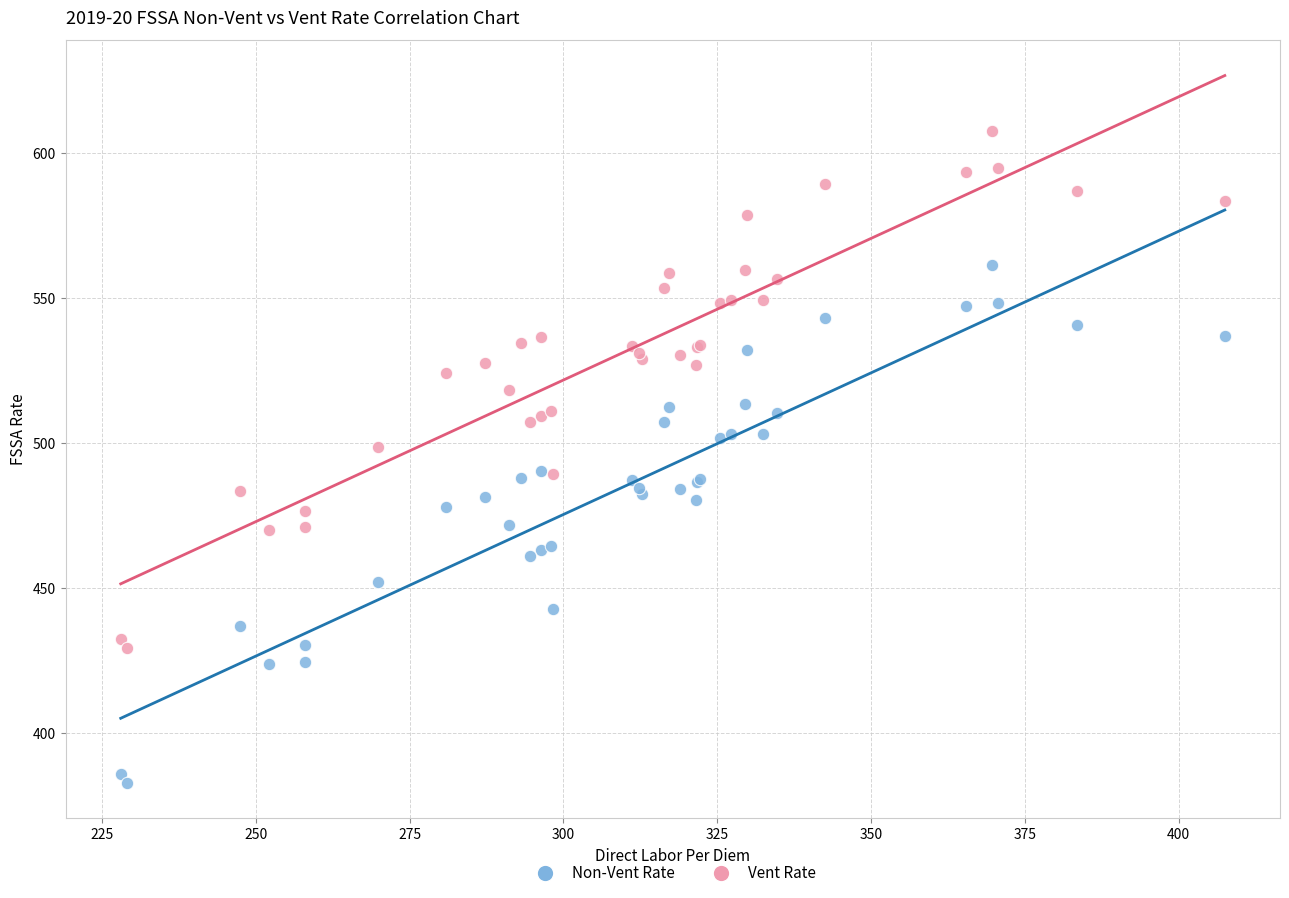

Which series reaches the maximum Y coordinate?

Vent Rate